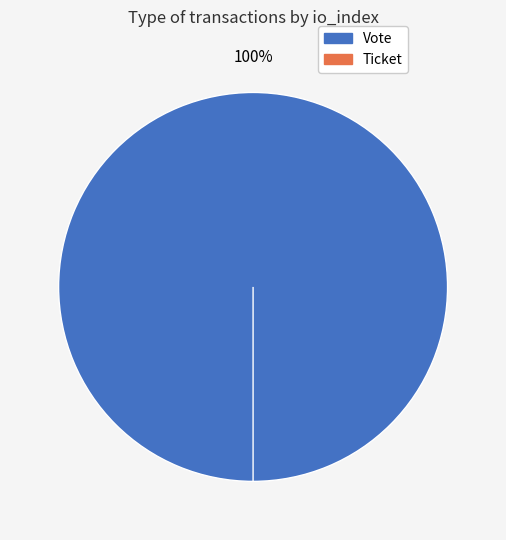

Is it true that Vote is 100% of the pie?

True